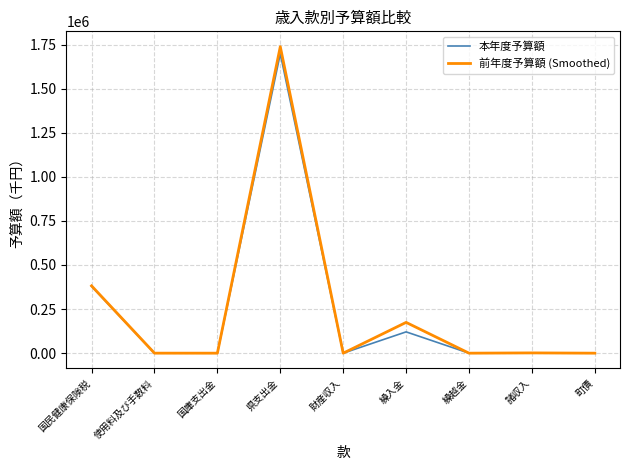

What is the minimum value for 前年度予算額 (Smoothed)?

1